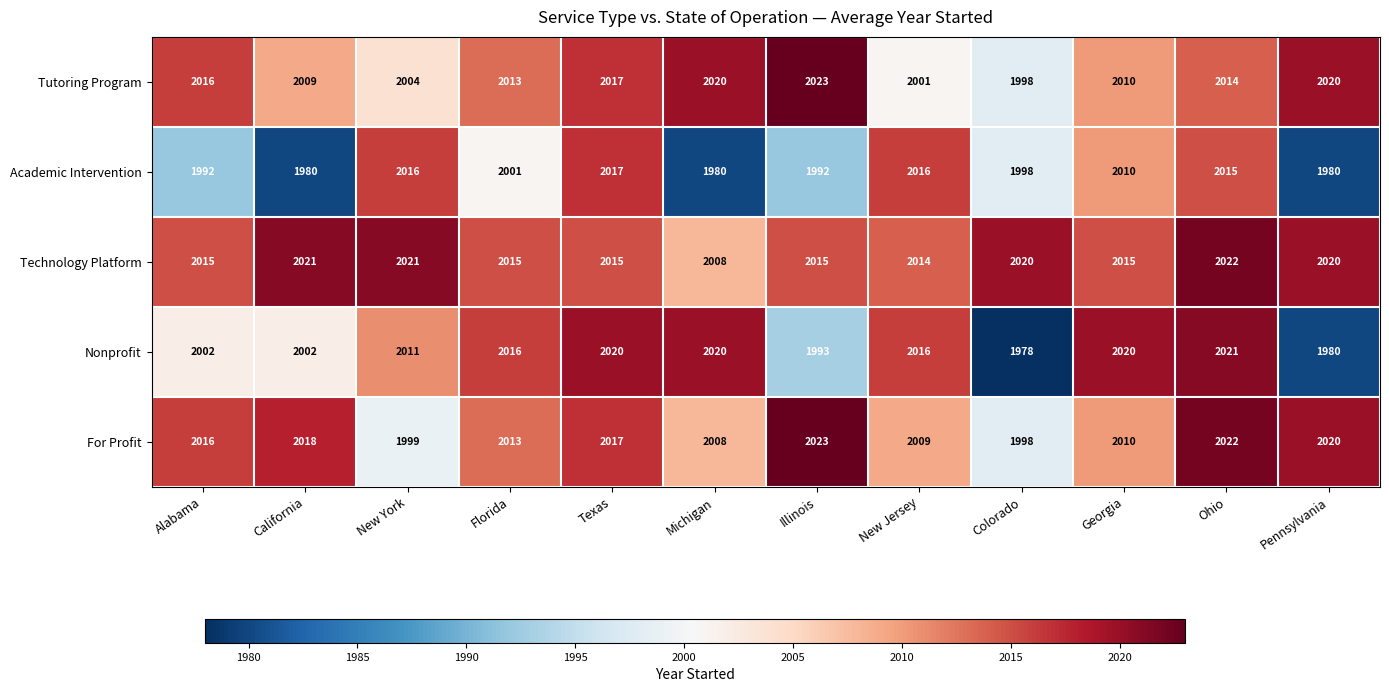

At how many categories does at least one series exceed 2001?

12